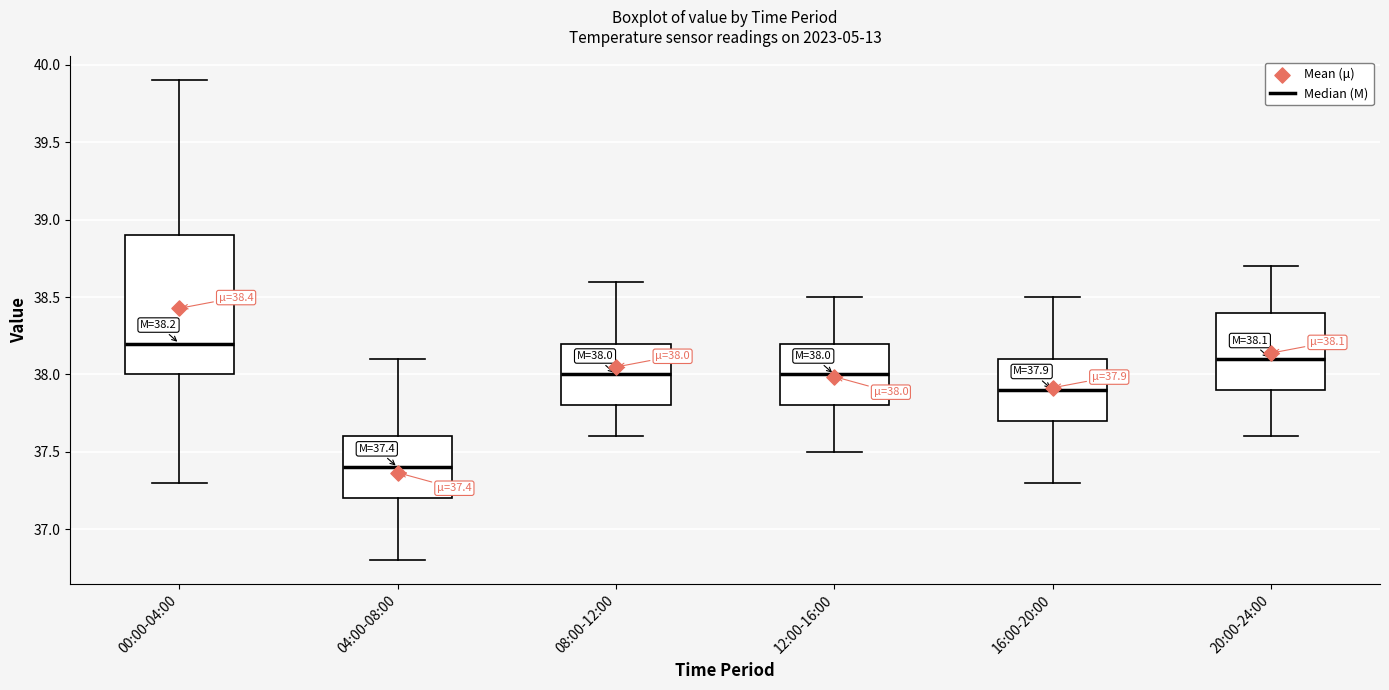

Which box is the tallest, from its lower edge to its upper edge?

00:00-04:00